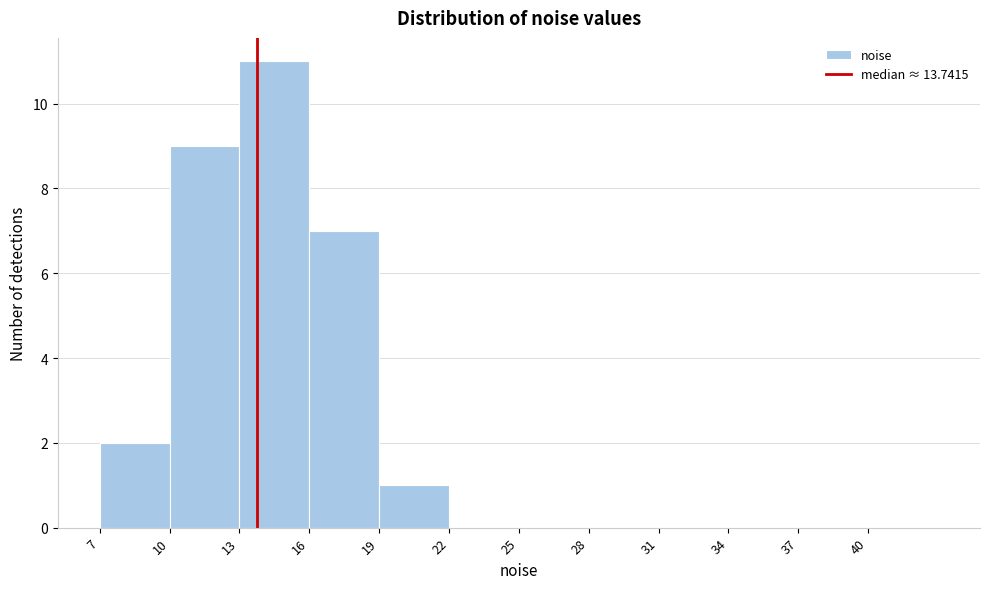

Over which range of the x-axis is the bar tallest?

13 to 16